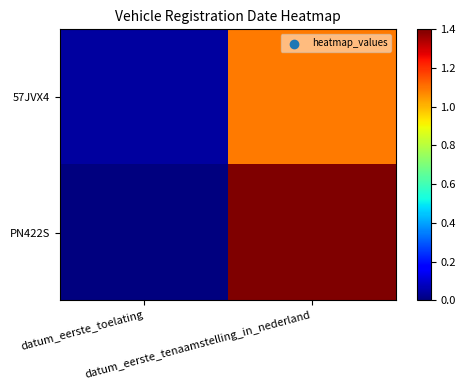

Rank the series by their average value, from lowest to highest.

57JVX4, PN422S